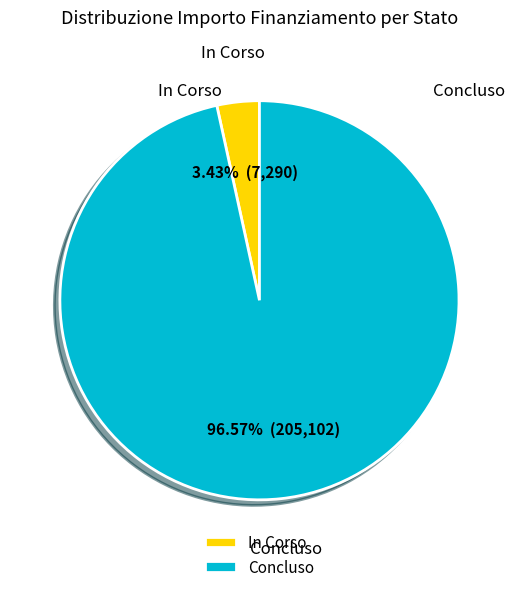

Rank the categories by value from lowest to highest.

In Corso, Concluso